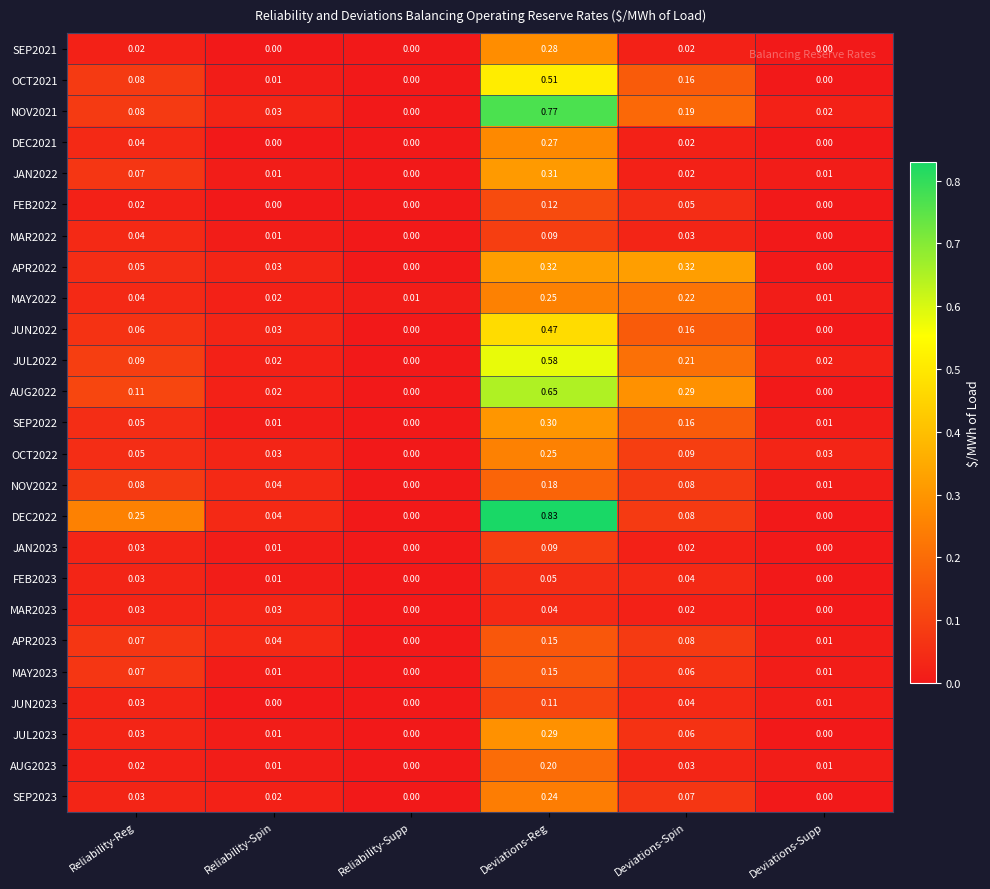

Is the value of OCT2021 at Deviations-Spin greater than the value of APR2023 at Reliability-Reg?

Yes